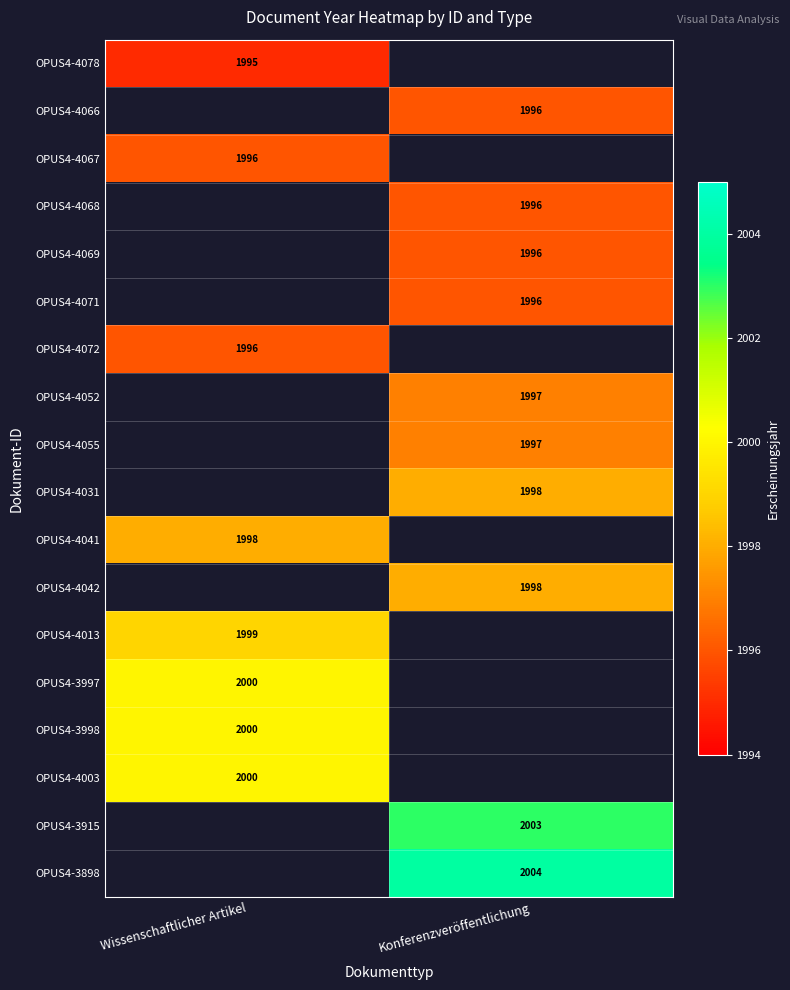

True or false: OPUS4-4072 has a value of 1996 at Wissenschaftlicher Artikel.

True